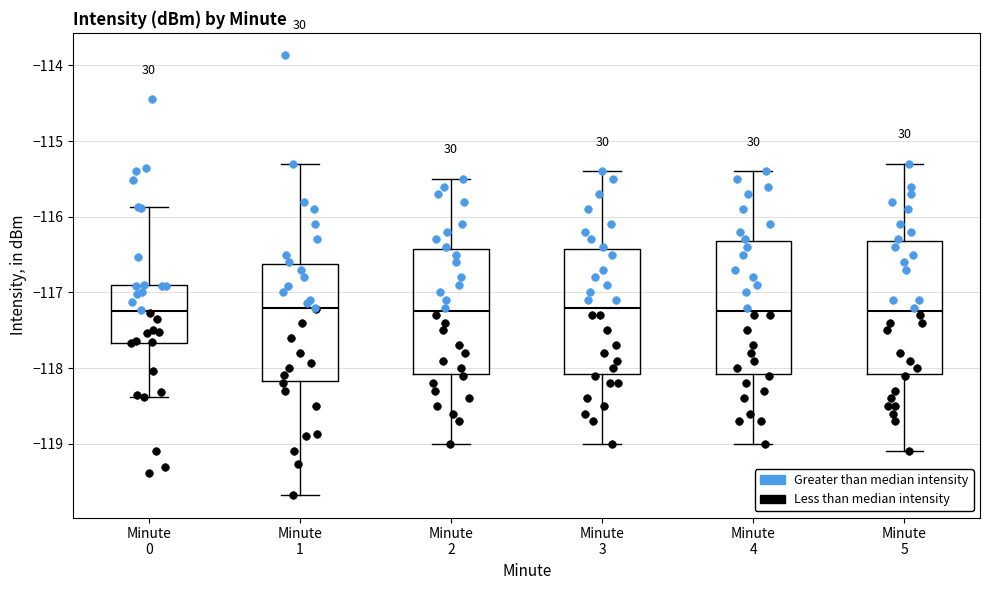

Where is the lower edge of the box for Minute 5 on the y-axis? The values are not printed on the chart, so give them approximately, as read against the axis.

-118.1